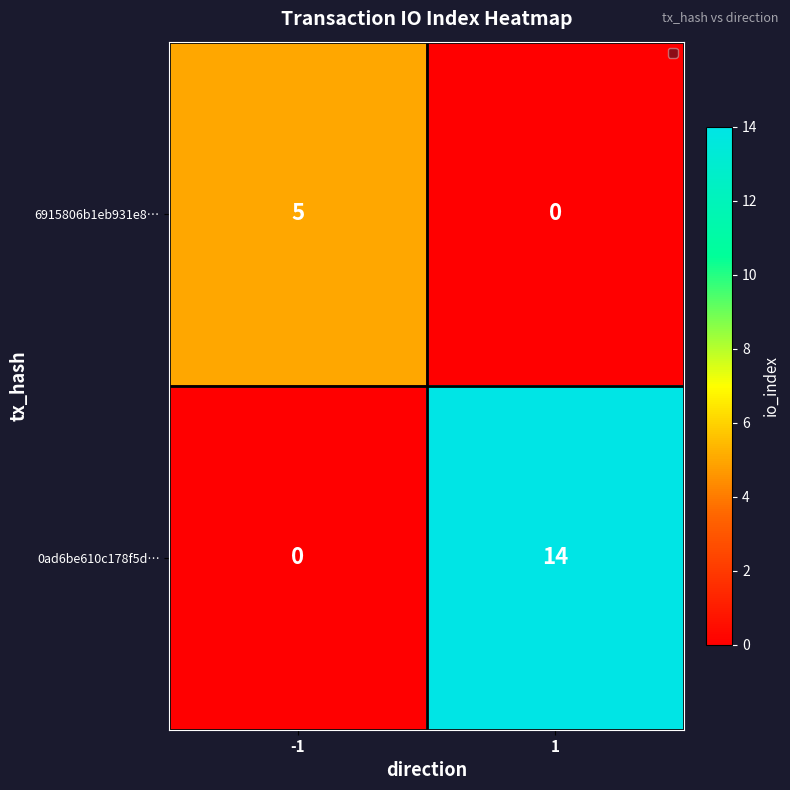

What is the greatest value displayed?

14